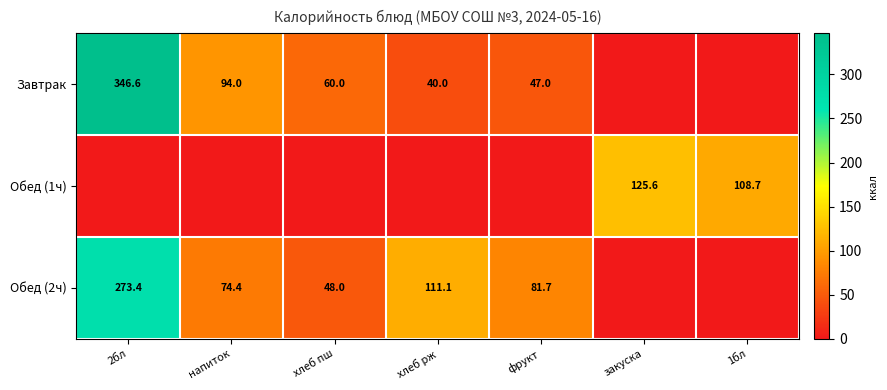

True or false: Обед (2ч) has a value of 81.7 at фрукт.

True